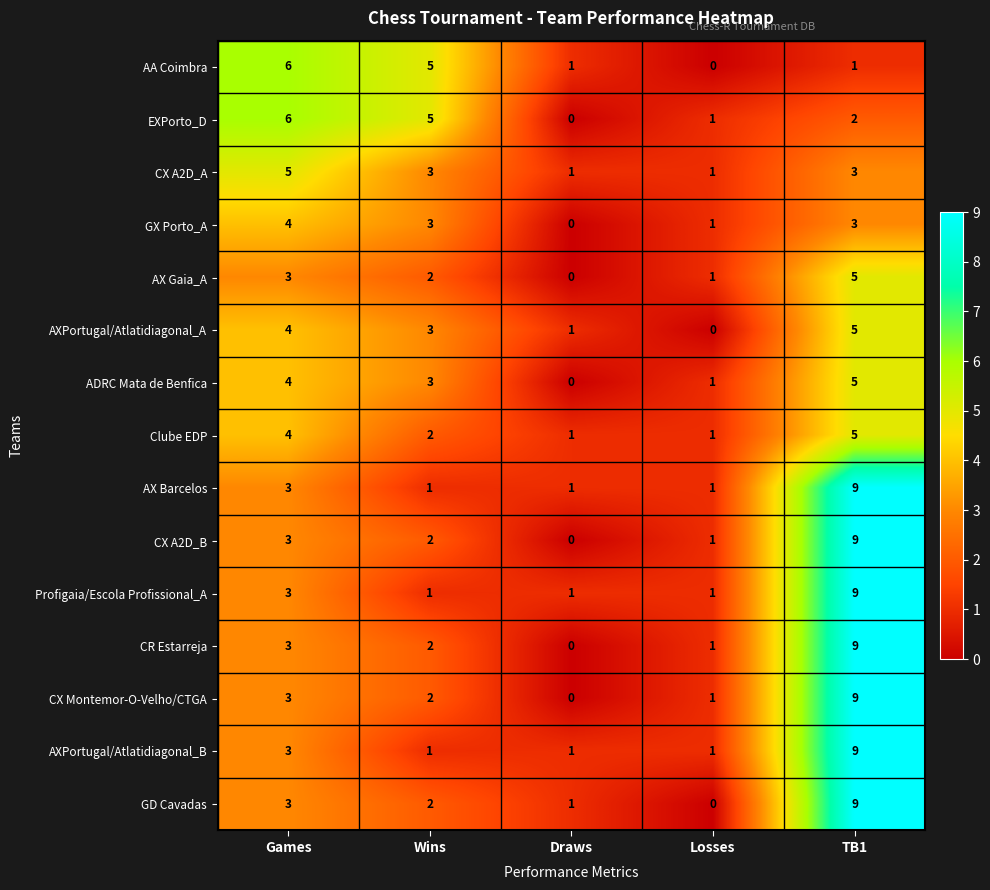

Count the Clube EDP values in the range 1 to 4.

4